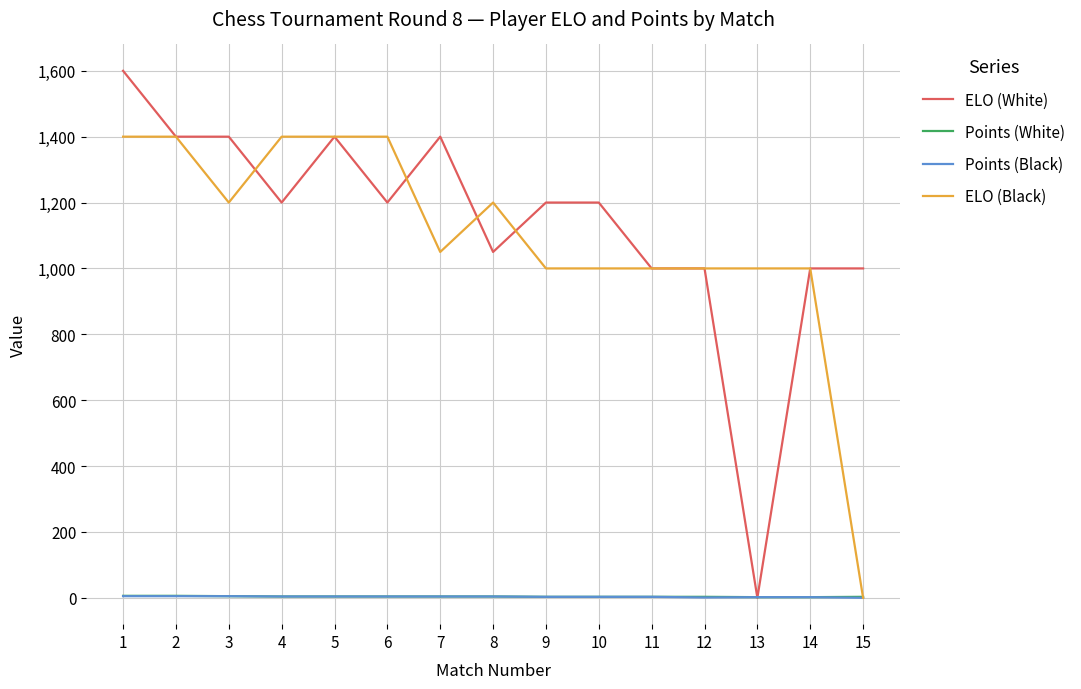

What is the sum of the ELO (White) values at 12 and 15?

2000